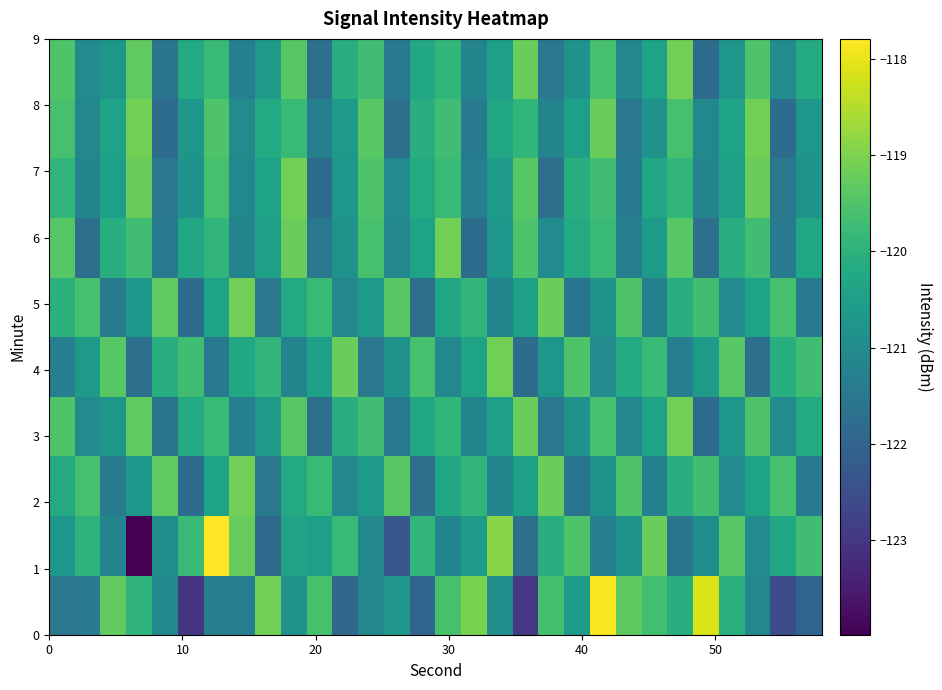

What is the smallest value displayed?

-124.0